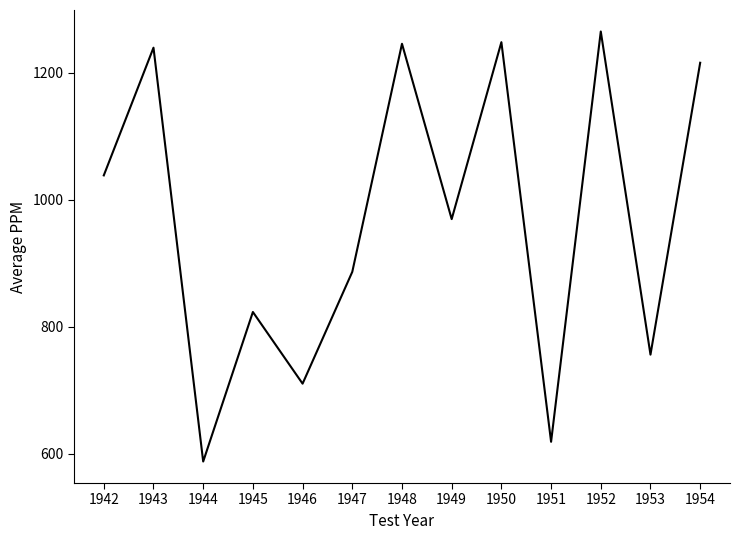

What is the difference between the maximum and minimum values?

676.8